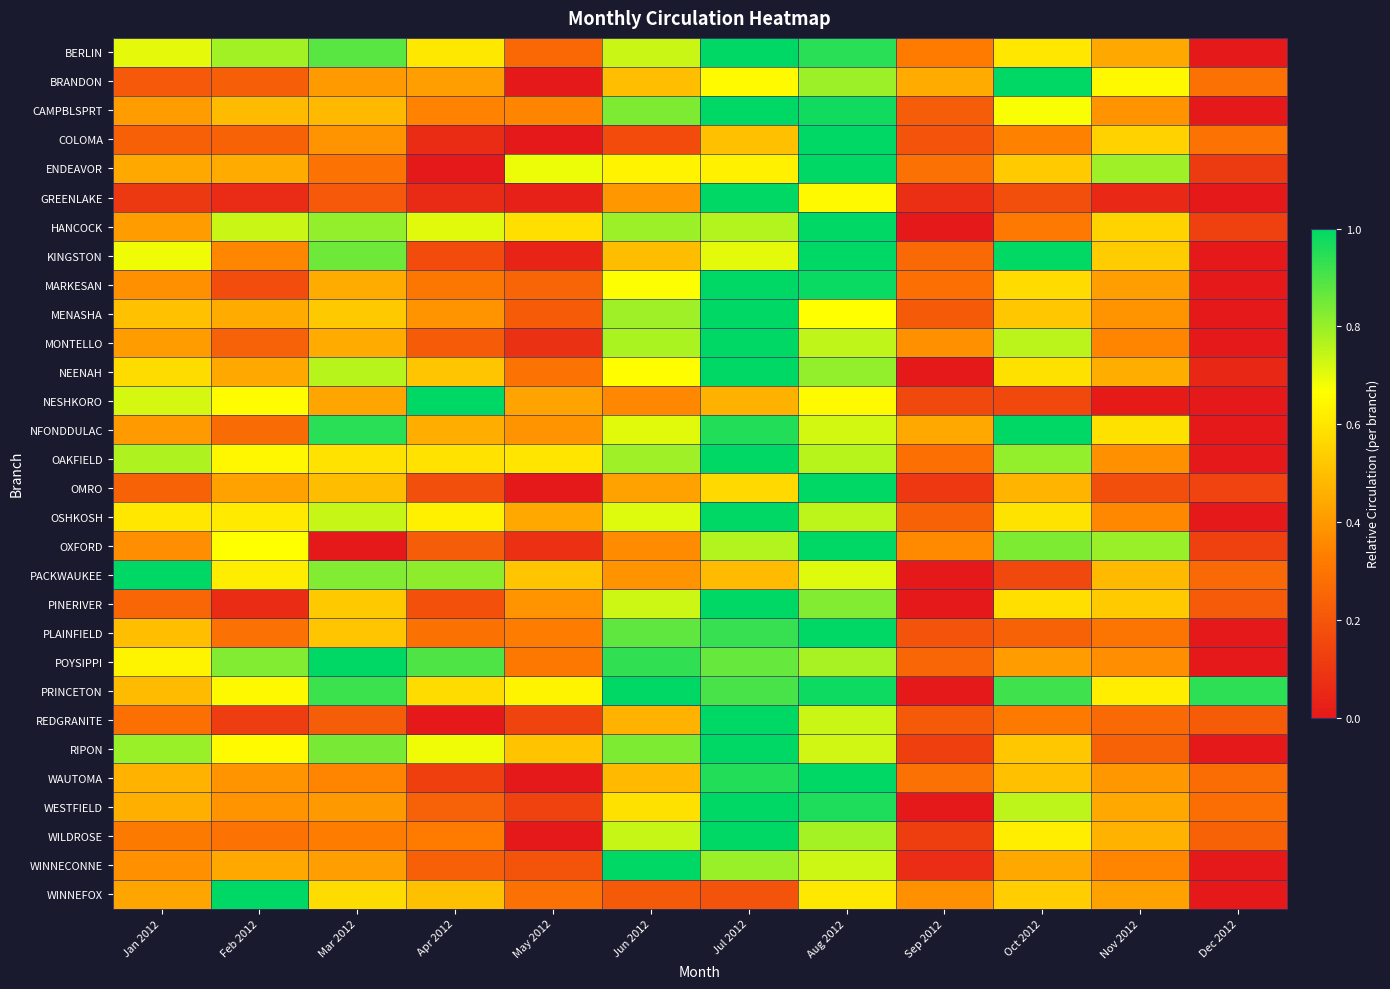

Reading right to left, transcribe all the data shown in this chart.

BERLIN: Dec 2012=0.0	Nov 2012=0.4	Oct 2012=0.6	Sep 2012=0.3	Aug 2012=0.9	Jul 2012=1.0	Jun 2012=0.7	May 2012=0.3	Apr 2012=0.6	Mar 2012=0.9	Feb 2012=0.8	Jan 2012=0.7
BRANDON: Dec 2012=0.3	Nov 2012=0.6	Oct 2012=1.0	Sep 2012=0.4	Aug 2012=0.8	Jul 2012=0.7	Jun 2012=0.5	May 2012=0.0	Apr 2012=0.4	Mar 2012=0.4	Feb 2012=0.2	Jan 2012=0.2
CAMPBLSPRT: Dec 2012=0.0	Nov 2012=0.4	Oct 2012=0.7	Sep 2012=0.2	Aug 2012=1.0	Jul 2012=1.0	Jun 2012=0.8	May 2012=0.3	Apr 2012=0.3	Mar 2012=0.5	Feb 2012=0.5	Jan 2012=0.4
COLOMA: Dec 2012=0.3	Nov 2012=0.5	Oct 2012=0.3	Sep 2012=0.2	Aug 2012=1.0	Jul 2012=0.5	Jun 2012=0.2	May 2012=0.0	Apr 2012=0.1	Mar 2012=0.4	Feb 2012=0.2	Jan 2012=0.2
ENDEAVOR: Dec 2012=0.1	Nov 2012=0.8	Oct 2012=0.5	Sep 2012=0.3	Aug 2012=1.0	Jul 2012=0.6	Jun 2012=0.6	May 2012=0.7	Apr 2012=0.0	Mar 2012=0.3	Feb 2012=0.4	Jan 2012=0.4
GREENLAKE: Dec 2012=0.0	Nov 2012=0.1	Oct 2012=0.2	Sep 2012=0.1	Aug 2012=0.7	Jul 2012=1.0	Jun 2012=0.4	May 2012=0.0	Apr 2012=0.1	Mar 2012=0.2	Feb 2012=0.1	Jan 2012=0.1
HANCOCK: Dec 2012=0.1	Nov 2012=0.6	Oct 2012=0.3	Sep 2012=0.0	Aug 2012=1.0	Jul 2012=0.8	Jun 2012=0.8	May 2012=0.6	Apr 2012=0.7	Mar 2012=0.8	Feb 2012=0.7	Jan 2012=0.4
KINGSTON: Dec 2012=0.0	Nov 2012=0.5	Oct 2012=1.0	Sep 2012=0.3	Aug 2012=1.0	Jul 2012=0.7	Jun 2012=0.5	May 2012=0.0	Apr 2012=0.2	Mar 2012=0.9	Feb 2012=0.4	Jan 2012=0.7
MARKESAN: Dec 2012=0.0	Nov 2012=0.4	Oct 2012=0.6	Sep 2012=0.3	Aug 2012=1.0	Jul 2012=1.0	Jun 2012=0.7	May 2012=0.2	Apr 2012=0.3	Mar 2012=0.5	Feb 2012=0.2	Jan 2012=0.4
MENASHA: Dec 2012=0.0	Nov 2012=0.4	Oct 2012=0.5	Sep 2012=0.2	Aug 2012=0.7	Jul 2012=1.0	Jun 2012=0.8	May 2012=0.2	Apr 2012=0.4	Mar 2012=0.5	Feb 2012=0.4	Jan 2012=0.5
MONTELLO: Dec 2012=0.0	Nov 2012=0.3	Oct 2012=0.8	Sep 2012=0.4	Aug 2012=0.7	Jul 2012=1.0	Jun 2012=0.8	May 2012=0.1	Apr 2012=0.2	Mar 2012=0.4	Feb 2012=0.2	Jan 2012=0.4
NEENAH: Dec 2012=0.0	Nov 2012=0.5	Oct 2012=0.6	Sep 2012=0.0	Aug 2012=0.8	Jul 2012=1.0	Jun 2012=0.7	May 2012=0.3	Apr 2012=0.5	Mar 2012=0.8	Feb 2012=0.4	Jan 2012=0.6
NESHKORO: Dec 2012=0.0	Nov 2012=0.0	Oct 2012=0.2	Sep 2012=0.2	Aug 2012=0.7	Jul 2012=0.5	Jun 2012=0.4	May 2012=0.4	Apr 2012=1.0	Mar 2012=0.4	Feb 2012=0.7	Jan 2012=0.7
NFONDDULAC: Dec 2012=0.0	Nov 2012=0.6	Oct 2012=1.0	Sep 2012=0.4	Aug 2012=0.7	Jul 2012=1.0	Jun 2012=0.7	May 2012=0.4	Apr 2012=0.5	Mar 2012=0.9	Feb 2012=0.3	Jan 2012=0.4
OAKFIELD: Dec 2012=0.0	Nov 2012=0.4	Oct 2012=0.8	Sep 2012=0.3	Aug 2012=0.8	Jul 2012=1.0	Jun 2012=0.8	May 2012=0.6	Apr 2012=0.6	Mar 2012=0.6	Feb 2012=0.6	Jan 2012=0.8
OMRO: Dec 2012=0.1	Nov 2012=0.2	Oct 2012=0.5	Sep 2012=0.1	Aug 2012=1.0	Jul 2012=0.6	Jun 2012=0.4	May 2012=0.0	Apr 2012=0.2	Mar 2012=0.5	Feb 2012=0.4	Jan 2012=0.2
OSHKOSH: Dec 2012=0.0	Nov 2012=0.4	Oct 2012=0.6	Sep 2012=0.2	Aug 2012=0.8	Jul 2012=1.0	Jun 2012=0.7	May 2012=0.4	Apr 2012=0.6	Mar 2012=0.7	Feb 2012=0.6	Jan 2012=0.6
OXFORD: Dec 2012=0.1	Nov 2012=0.8	Oct 2012=0.8	Sep 2012=0.4	Aug 2012=1.0	Jul 2012=0.8	Jun 2012=0.4	May 2012=0.1	Apr 2012=0.2	Mar 2012=0.0	Feb 2012=0.7	Jan 2012=0.4
PACKWAUKEE: Dec 2012=0.3	Nov 2012=0.5	Oct 2012=0.2	Sep 2012=0.0	Aug 2012=0.7	Jul 2012=0.5	Jun 2012=0.4	May 2012=0.5	Apr 2012=0.8	Mar 2012=0.8	Feb 2012=0.6	Jan 2012=1.0
PINERIVER: Dec 2012=0.2	Nov 2012=0.5	Oct 2012=0.6	Sep 2012=0.0	Aug 2012=0.8	Jul 2012=1.0	Jun 2012=0.7	May 2012=0.4	Apr 2012=0.2	Mar 2012=0.5	Feb 2012=0.1	Jan 2012=0.3
PLAINFIELD: Dec 2012=0.0	Nov 2012=0.3	Oct 2012=0.2	Sep 2012=0.2	Aug 2012=1.0	Jul 2012=0.9	Jun 2012=0.9	May 2012=0.3	Apr 2012=0.3	Mar 2012=0.5	Feb 2012=0.3	Jan 2012=0.5
POYSIPPI: Dec 2012=0.0	Nov 2012=0.4	Oct 2012=0.4	Sep 2012=0.2	Aug 2012=0.8	Jul 2012=0.9	Jun 2012=0.9	May 2012=0.3	Apr 2012=0.9	Mar 2012=1.0	Feb 2012=0.8	Jan 2012=0.6
PRINCETON: Dec 2012=0.9	Nov 2012=0.6	Oct 2012=0.9	Sep 2012=0.0	Aug 2012=1.0	Jul 2012=0.9	Jun 2012=1.0	May 2012=0.6	Apr 2012=0.6	Mar 2012=0.9	Feb 2012=0.6	Jan 2012=0.5
REDGRANITE: Dec 2012=0.2	Nov 2012=0.3	Oct 2012=0.3	Sep 2012=0.2	Aug 2012=0.7	Jul 2012=1.0	Jun 2012=0.5	May 2012=0.1	Apr 2012=0.0	Mar 2012=0.2	Feb 2012=0.1	Jan 2012=0.3
RIPON: Dec 2012=0.0	Nov 2012=0.2	Oct 2012=0.5	Sep 2012=0.1	Aug 2012=0.7	Jul 2012=1.0	Jun 2012=0.8	May 2012=0.5	Apr 2012=0.7	Mar 2012=0.8	Feb 2012=0.7	Jan 2012=0.8
WAUTOMA: Dec 2012=0.3	Nov 2012=0.4	Oct 2012=0.5	Sep 2012=0.3	Aug 2012=1.0	Jul 2012=1.0	Jun 2012=0.5	May 2012=0.0	Apr 2012=0.1	Mar 2012=0.3	Feb 2012=0.4	Jan 2012=0.5
WESTFIELD: Dec 2012=0.3	Nov 2012=0.4	Oct 2012=0.8	Sep 2012=0.0	Aug 2012=1.0	Jul 2012=1.0	Jun 2012=0.6	May 2012=0.1	Apr 2012=0.2	Mar 2012=0.4	Feb 2012=0.4	Jan 2012=0.5
WILDROSE: Dec 2012=0.2	Nov 2012=0.5	Oct 2012=0.6	Sep 2012=0.1	Aug 2012=0.8	Jul 2012=1.0	Jun 2012=0.7	May 2012=0.0	Apr 2012=0.3	Mar 2012=0.3	Feb 2012=0.3	Jan 2012=0.3
WINNECONNE: Dec 2012=0.0	Nov 2012=0.3	Oct 2012=0.4	Sep 2012=0.1	Aug 2012=0.7	Jul 2012=0.8	Jun 2012=1.0	May 2012=0.2	Apr 2012=0.2	Mar 2012=0.4	Feb 2012=0.4	Jan 2012=0.4
WINNEFOX: Dec 2012=0.0	Nov 2012=0.4	Oct 2012=0.5	Sep 2012=0.4	Aug 2012=0.6	Jul 2012=0.2	Jun 2012=0.2	May 2012=0.3	Apr 2012=0.5	Mar 2012=0.6	Feb 2012=1.0	Jan 2012=0.4